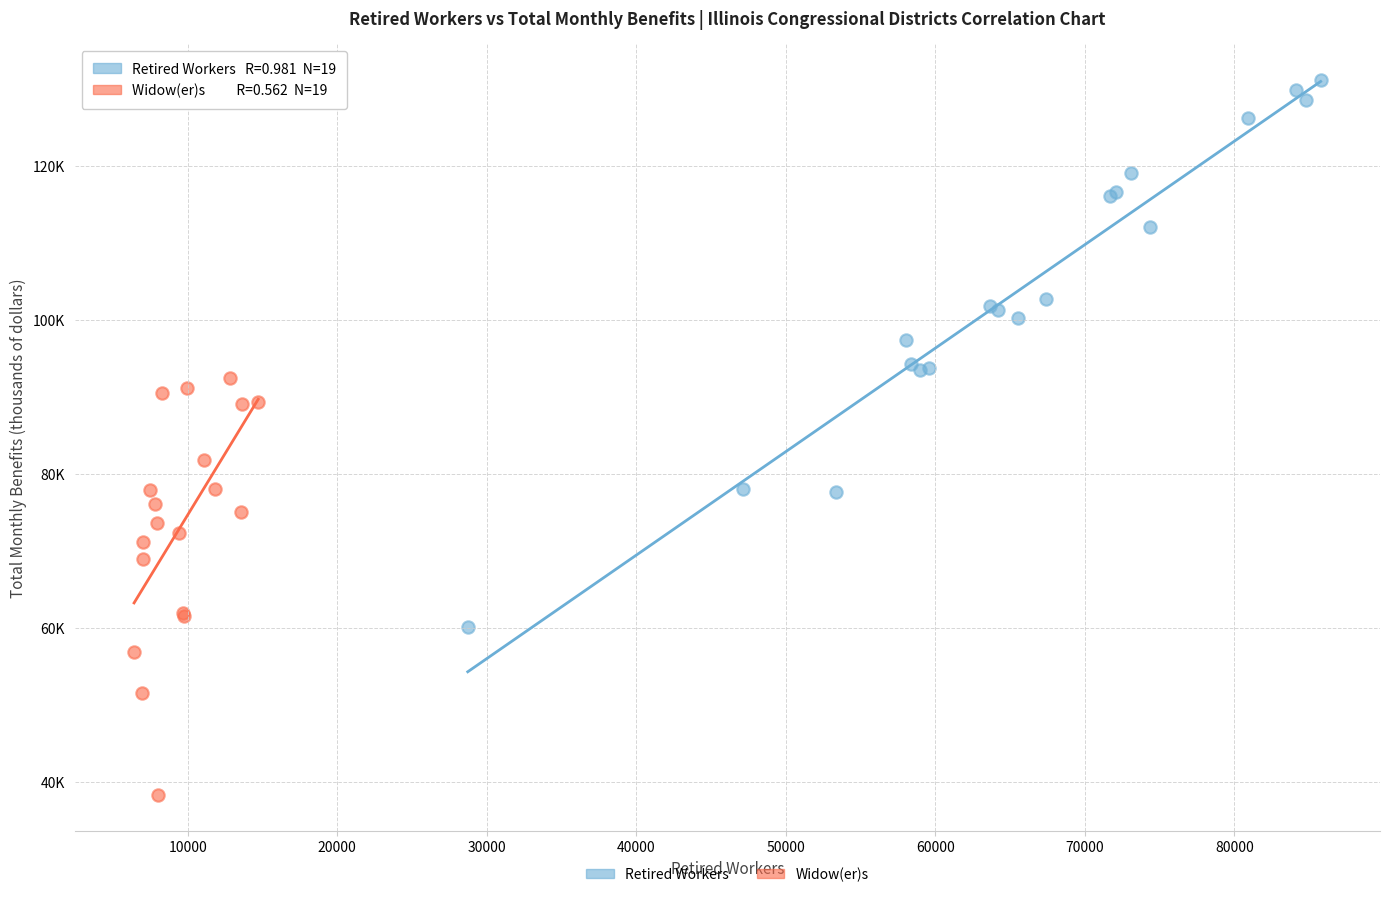

Which series has the widest spread of Y values?

Retired Workers